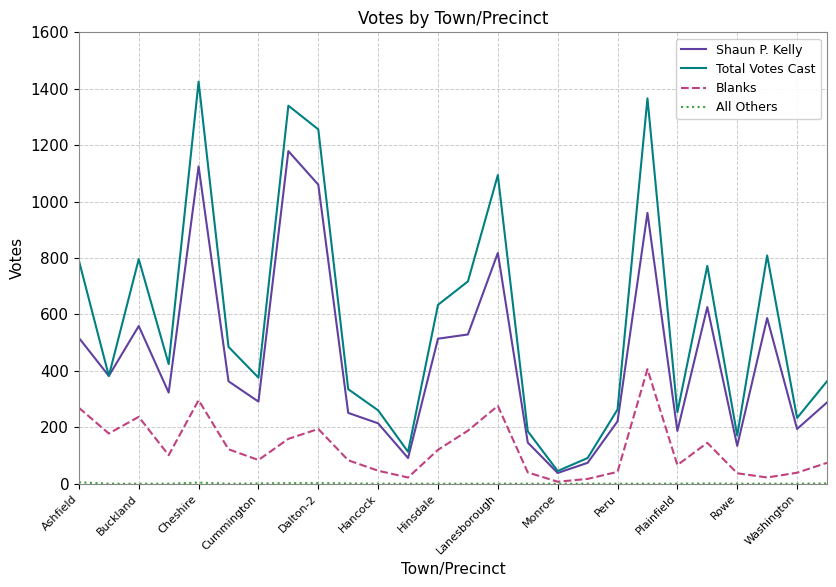

Which series has the largest total across all categories?

Total Votes Cast